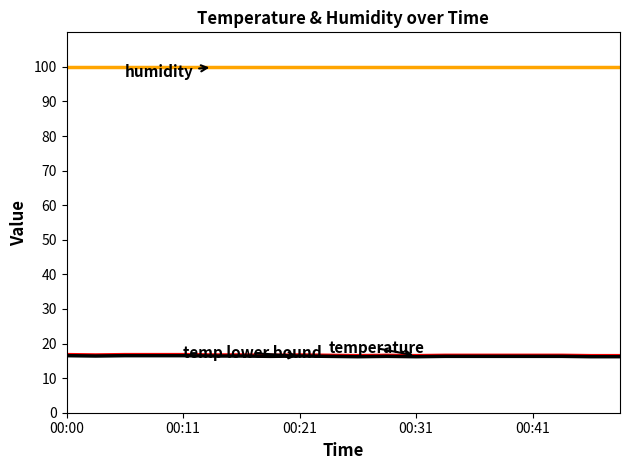

How many lines are shown in the chart?

3